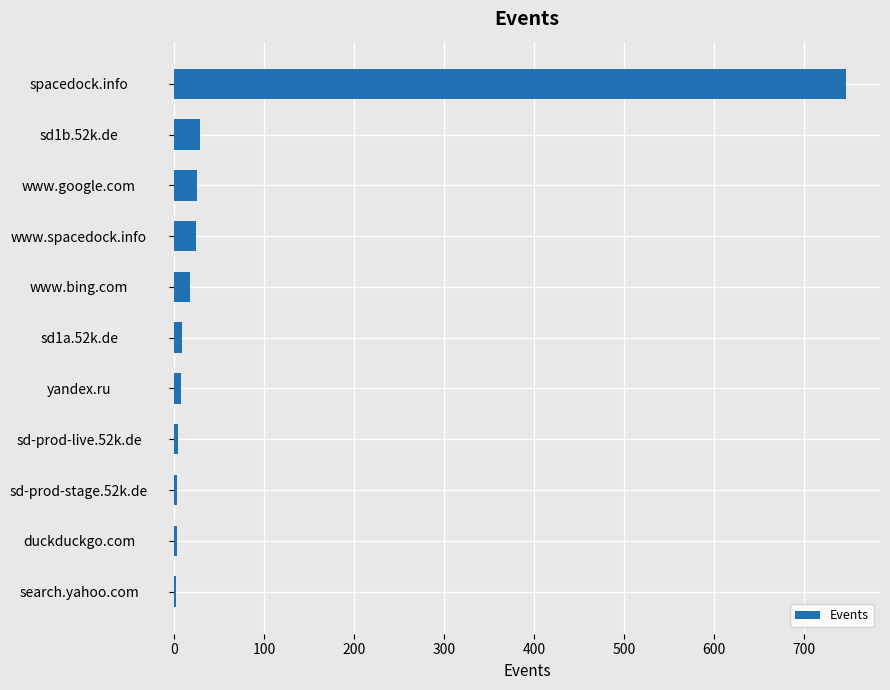

Count the number of data series in this chart.

1